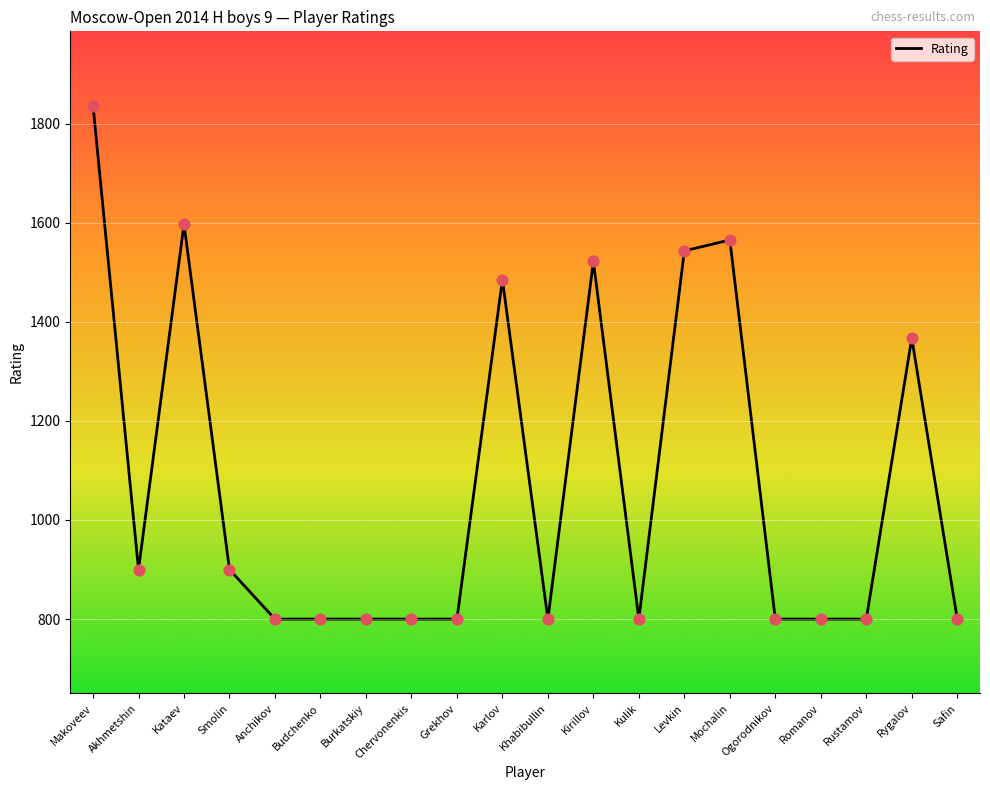

What is the change in value from Kulik to Levkin?

+743